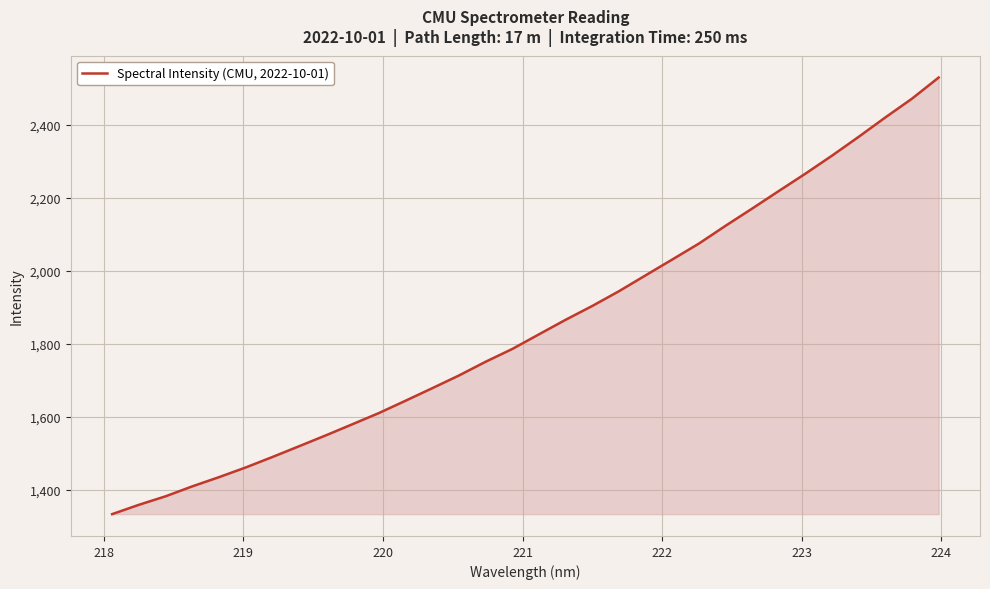

What is the greatest value displayed?

2528.9